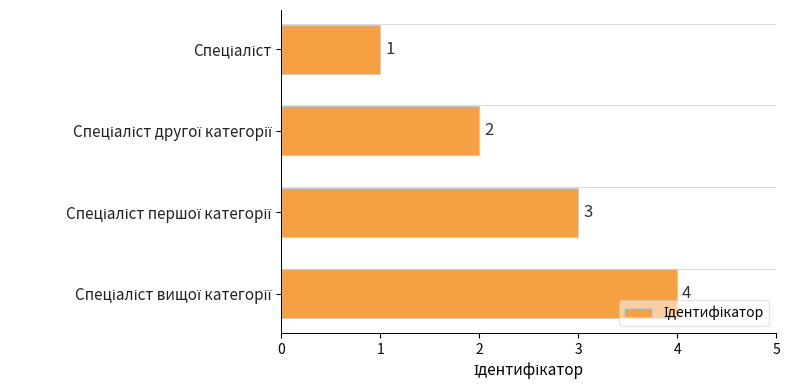

What is the difference between the maximum and minimum values?

3